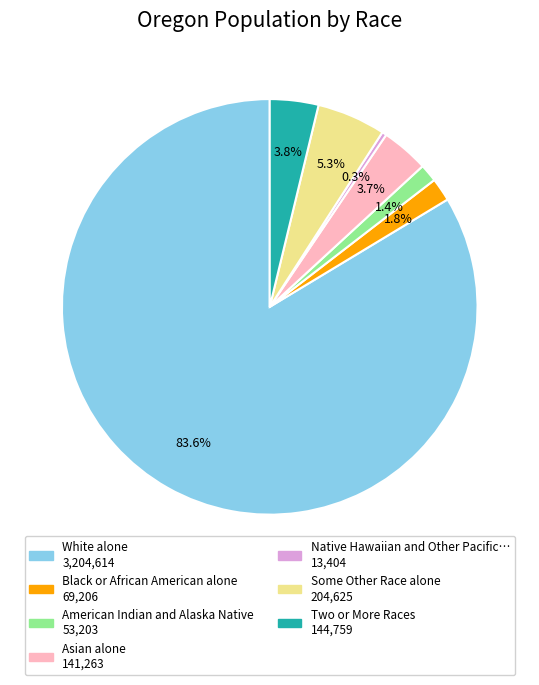

Is there a majority slice in this chart?

Yes